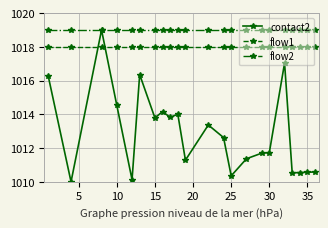

True or false: flow2 and flow1 intersect in this chart.

False